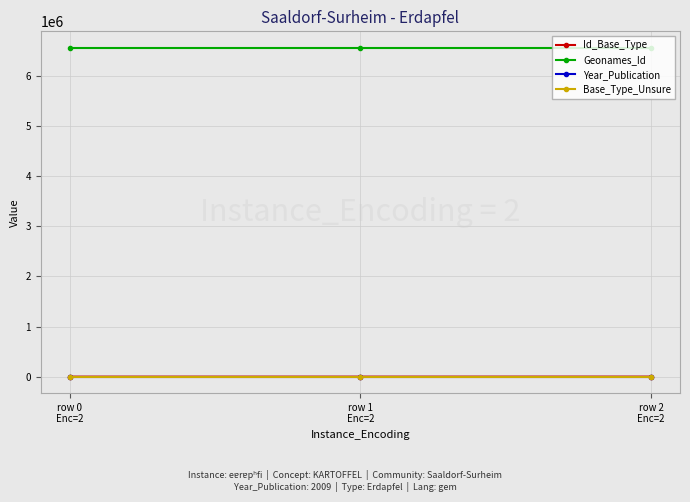

What is the greatest value displayed?

6556114